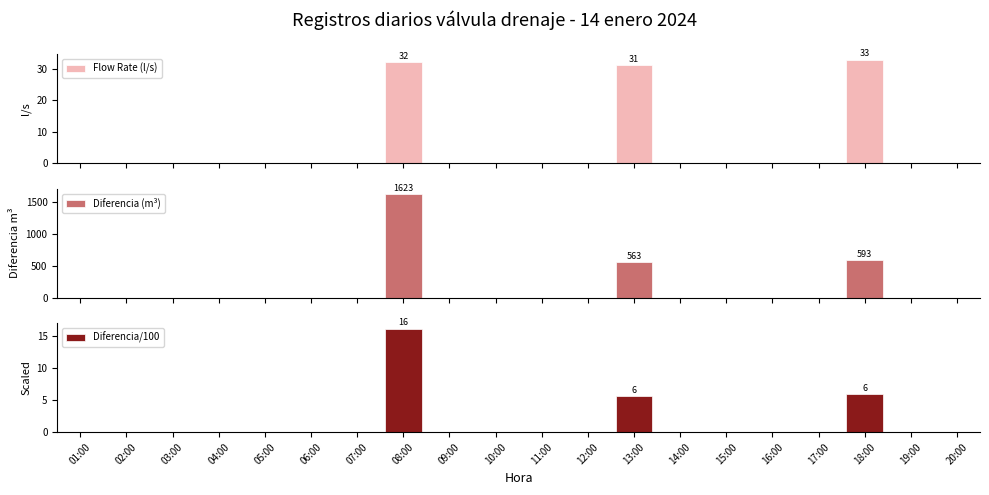

What is the label of the 2nd bar from the left?

02:00